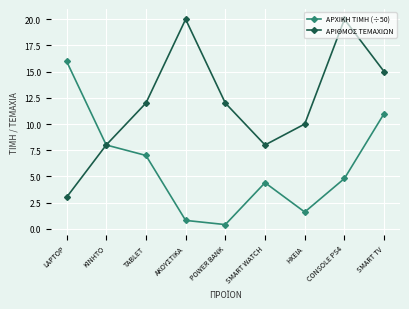

Read the ΑΡΙΘΜΟΣ ΤΕΜΑΧΙΩΝ value at SMART WATCH.

8.0